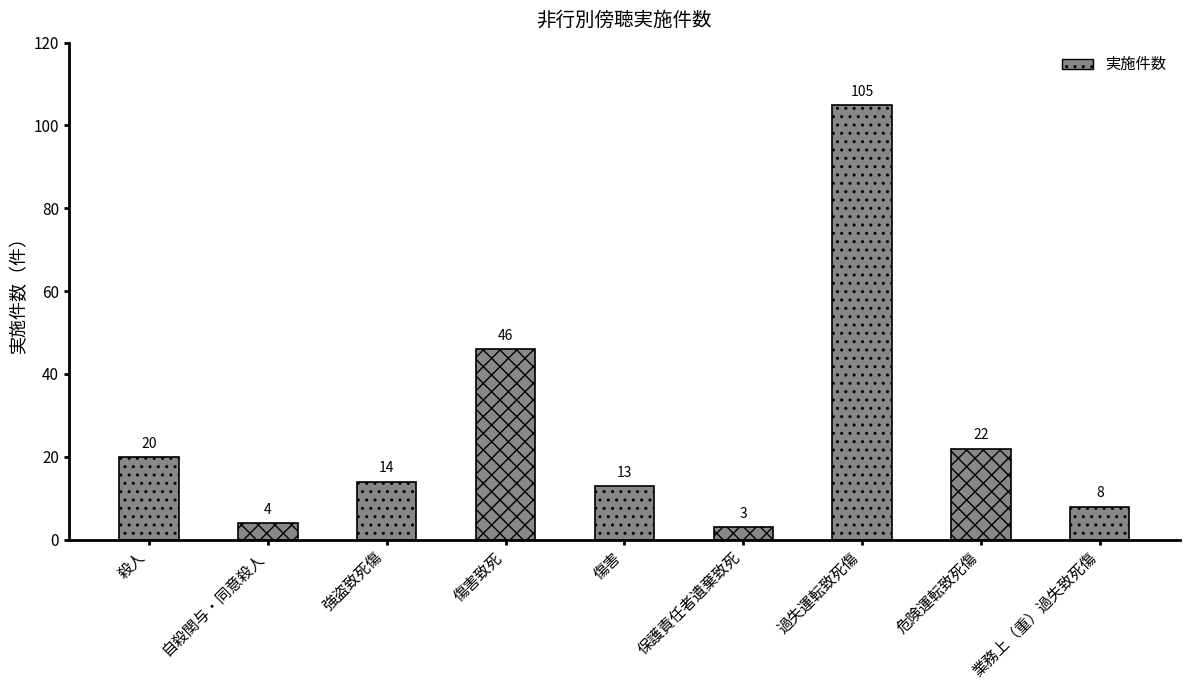

At which label is the value closest to 54?

傷害致死